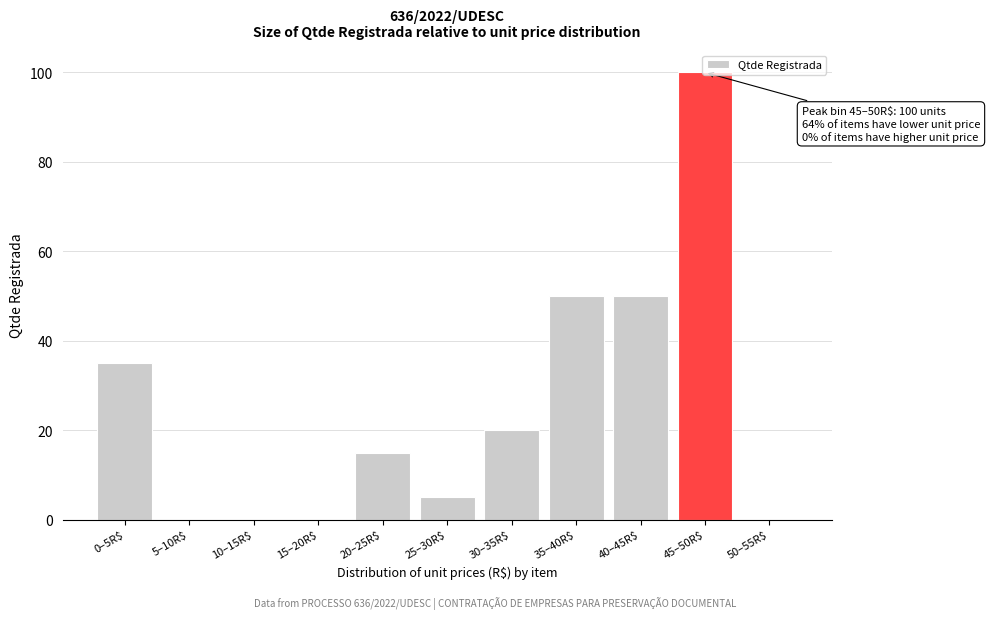

What is the sum of all values?

275